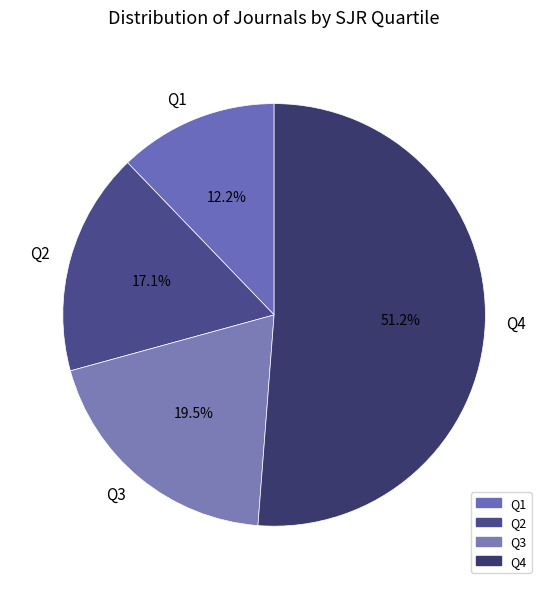

What is the smallest slice in the pie chart?

Q1